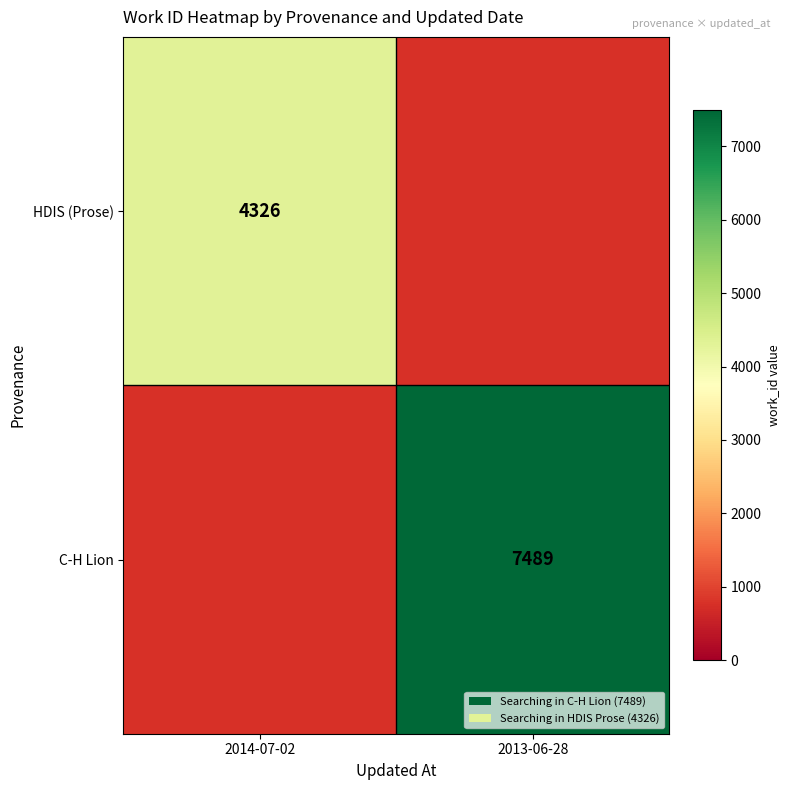

Count the number of categories in the chart.

2